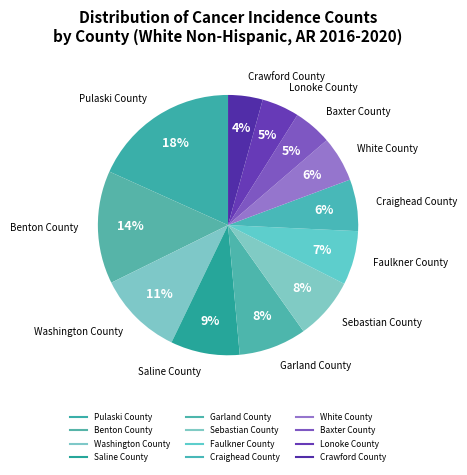

To the nearest percent, what percentage of the pie is Saline County?

9%